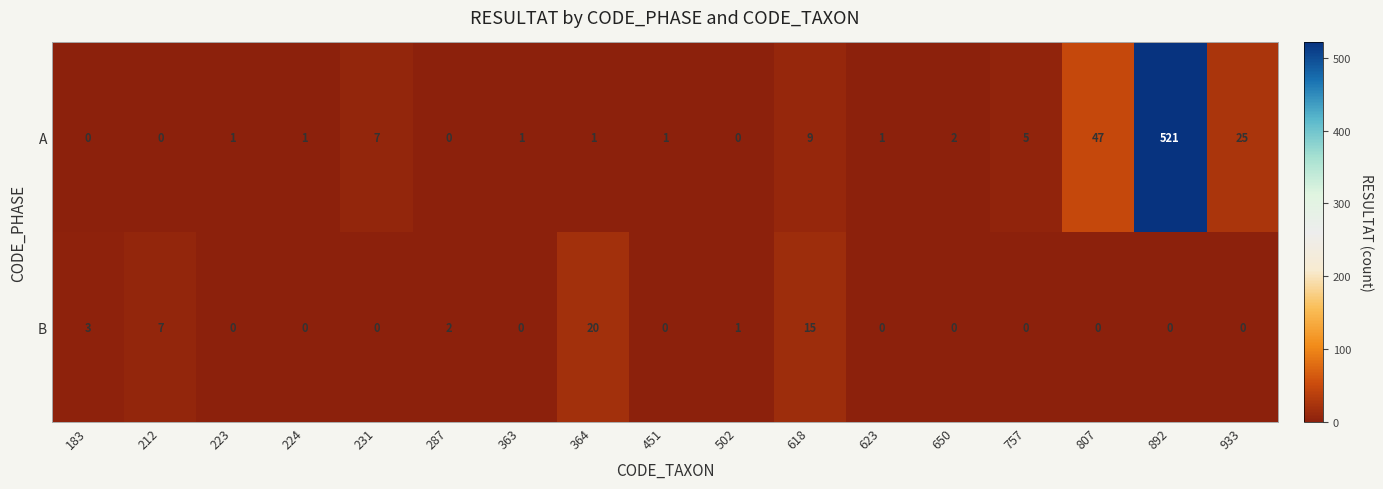

Which series has the largest range (max minus min)?

A